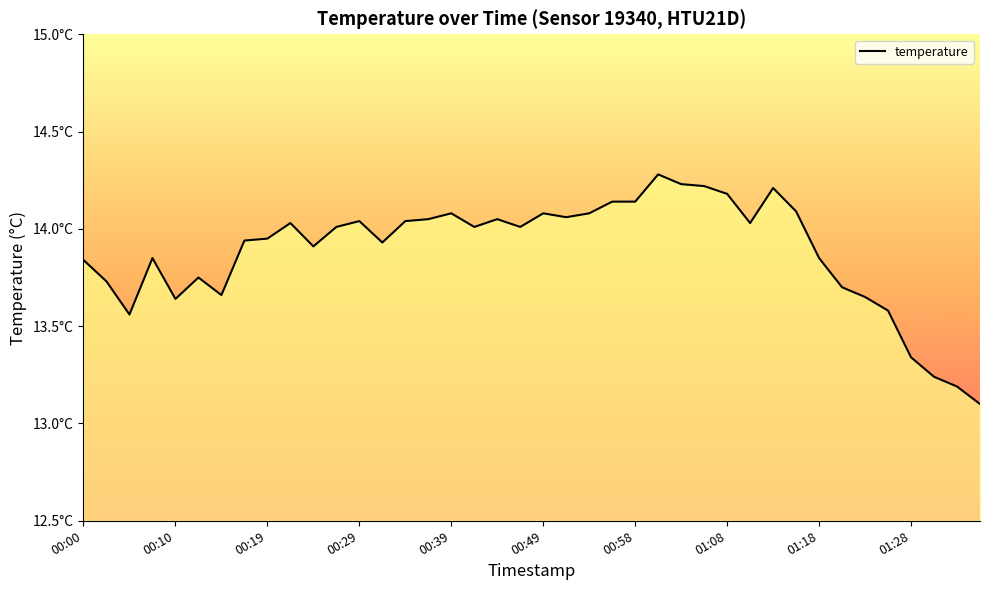

Does the chart have visible grid lines?

No